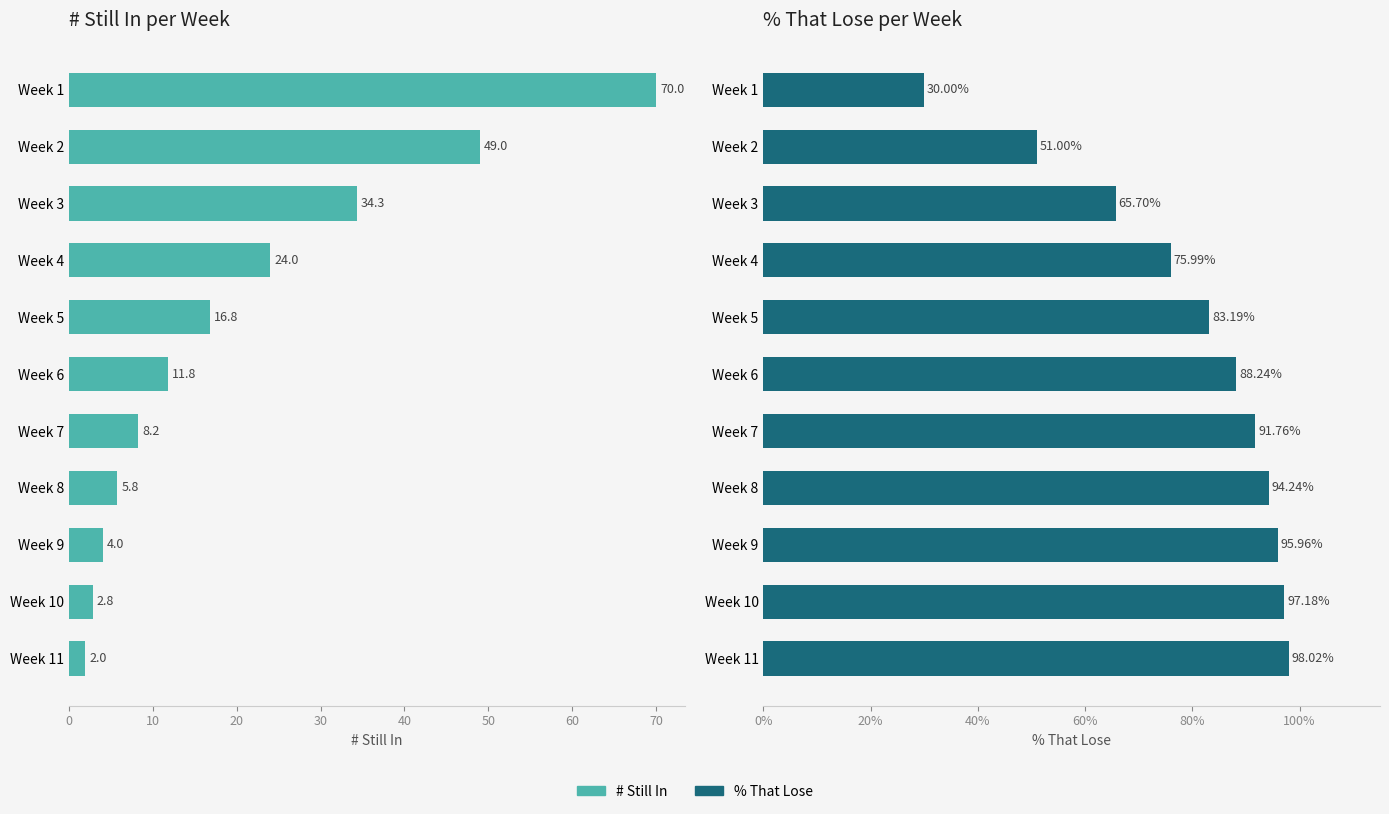

How many bars are there in total?

22